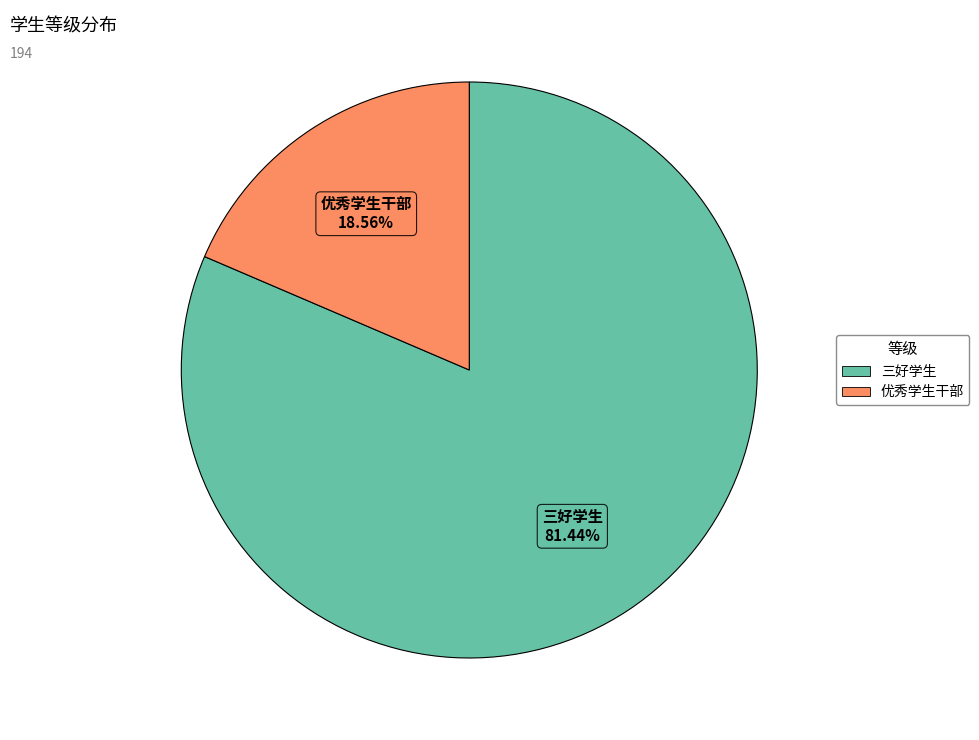

Approximately how many times larger is the value at 三好学生 compared to 优秀学生干部?

4.4